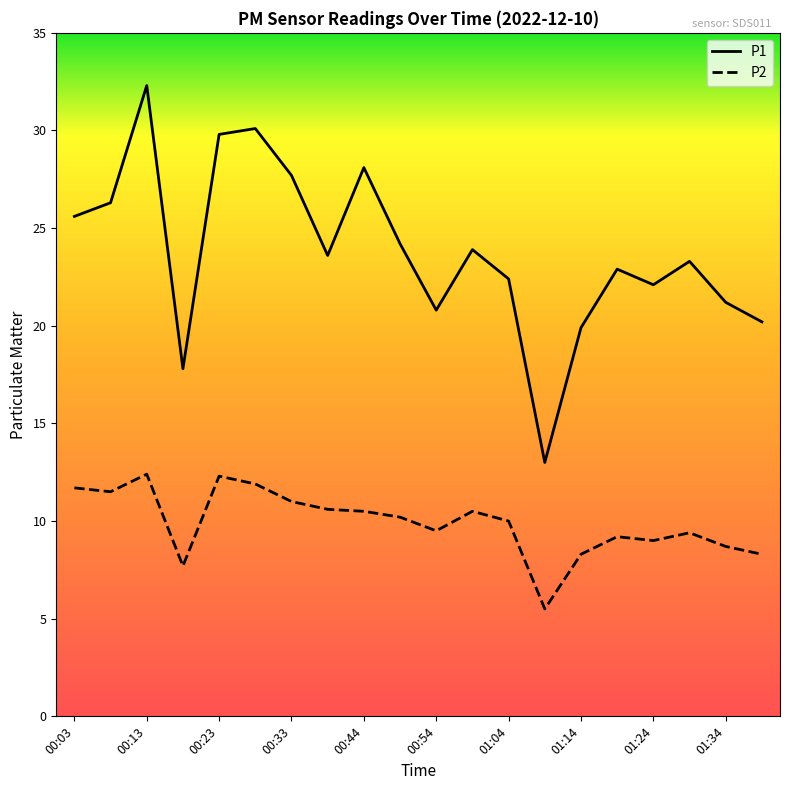

True or false: P2 and P1 intersect in this chart.

False